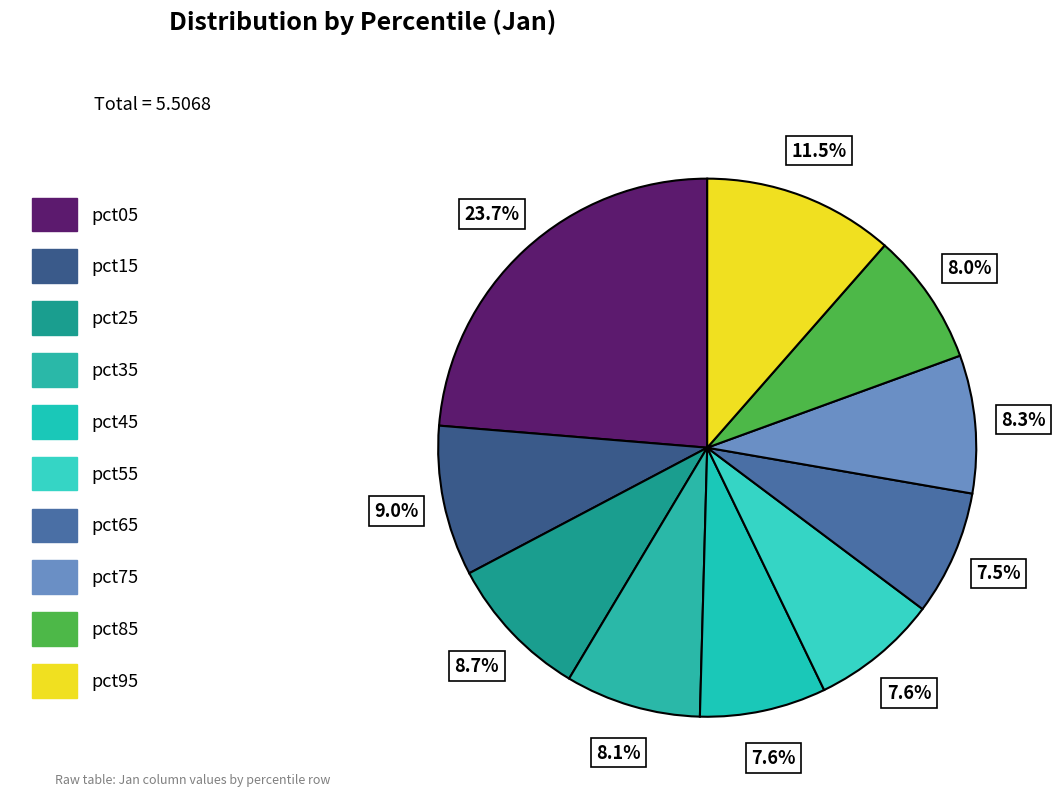

How much of the chart is everything except pct95?

88.5%